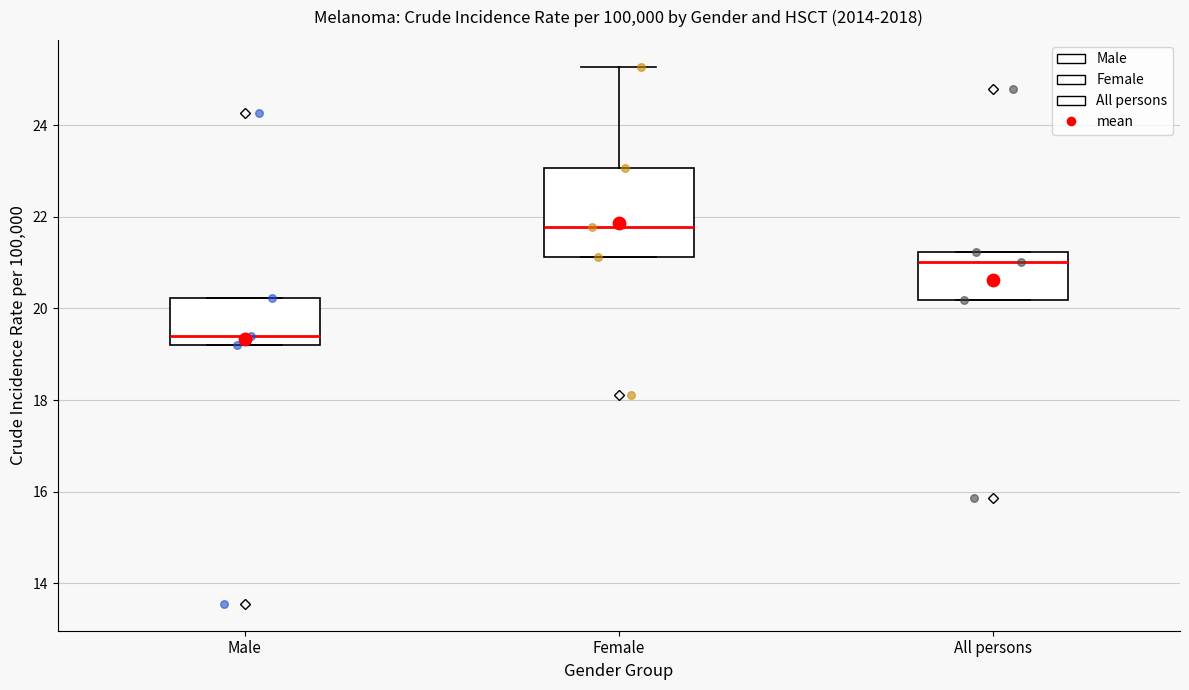

Reading left to right, read every box against the y-axis: the position of its median line, the range the box covers, and the ends of its whiskers. The values are not printed on the chart, so give them approximately, as read against the axis.

Male: median 19.4, box 19.2 to 20.2, whiskers 19.2 to 20.2
Female: median 21.8, box 21.2 to 23.0, whiskers 21.2 to 25.2
All persons: median 21.0, box 20.2 to 21.2, whiskers 20.2 to 21.2